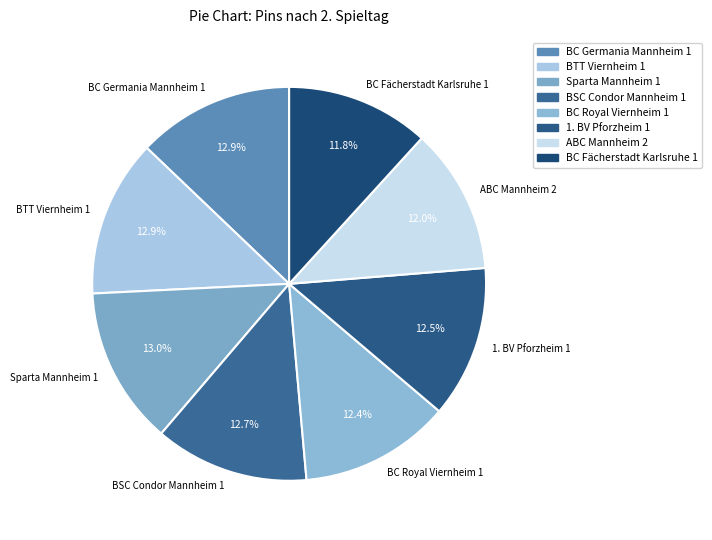

Count the number of slices in the pie.

8